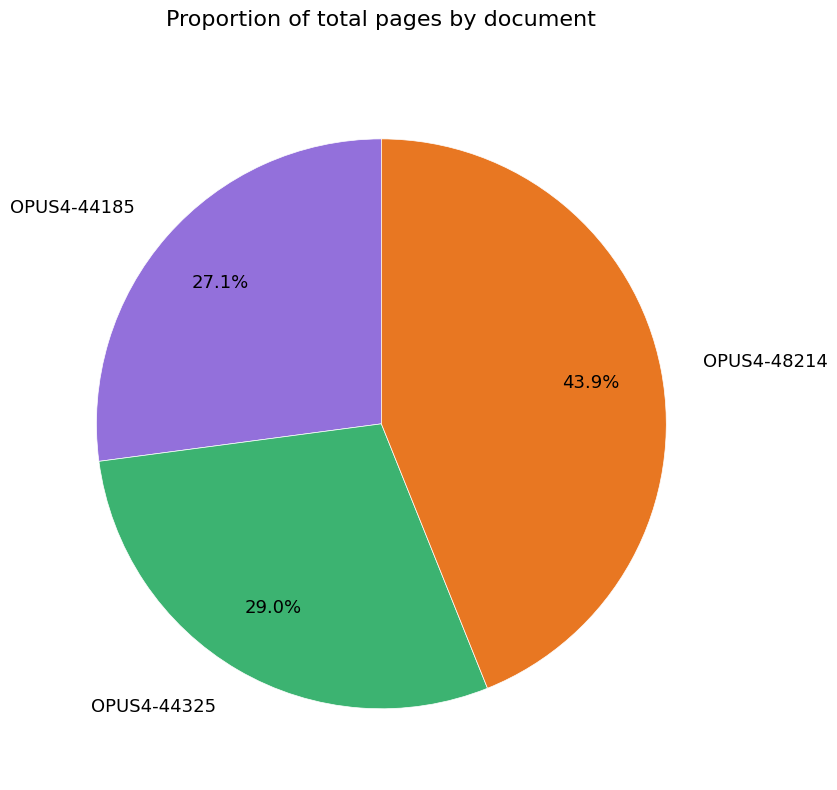

The OPUS4-48214 slice represents 32% of the pie. True or false?

False